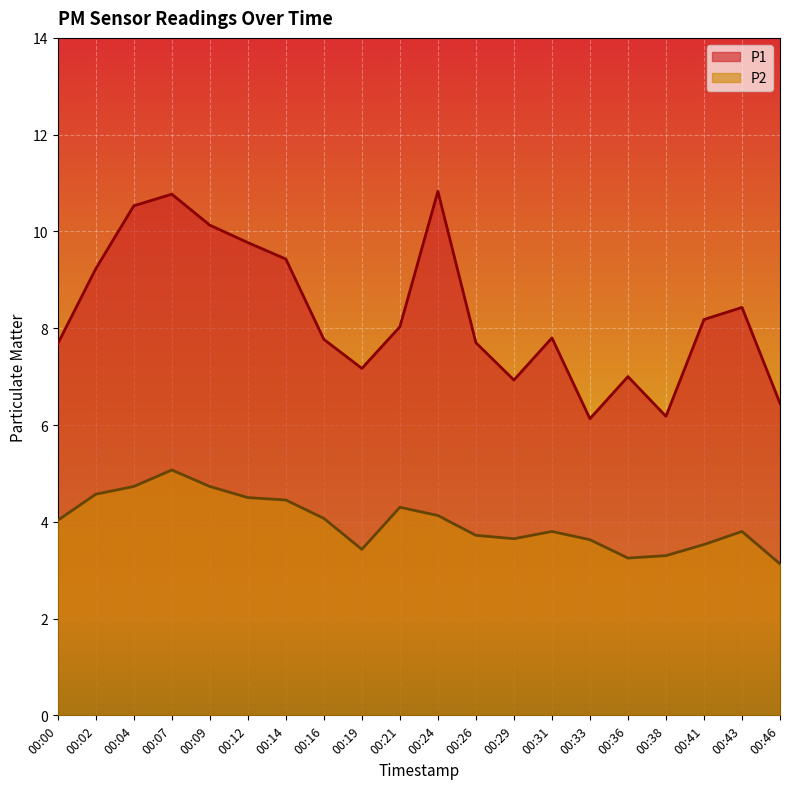

List the series in order of their overall mean, lowest first.

P2, P1